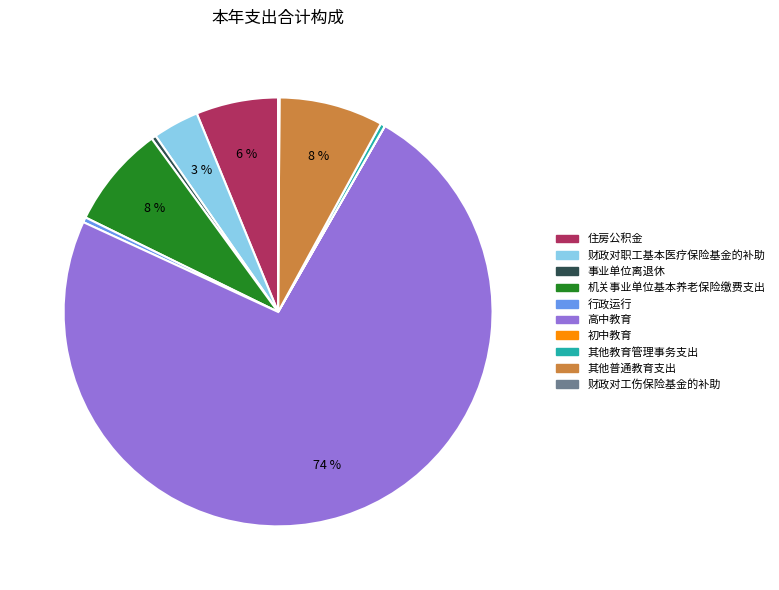

What is the largest slice in the pie chart?

高中教育